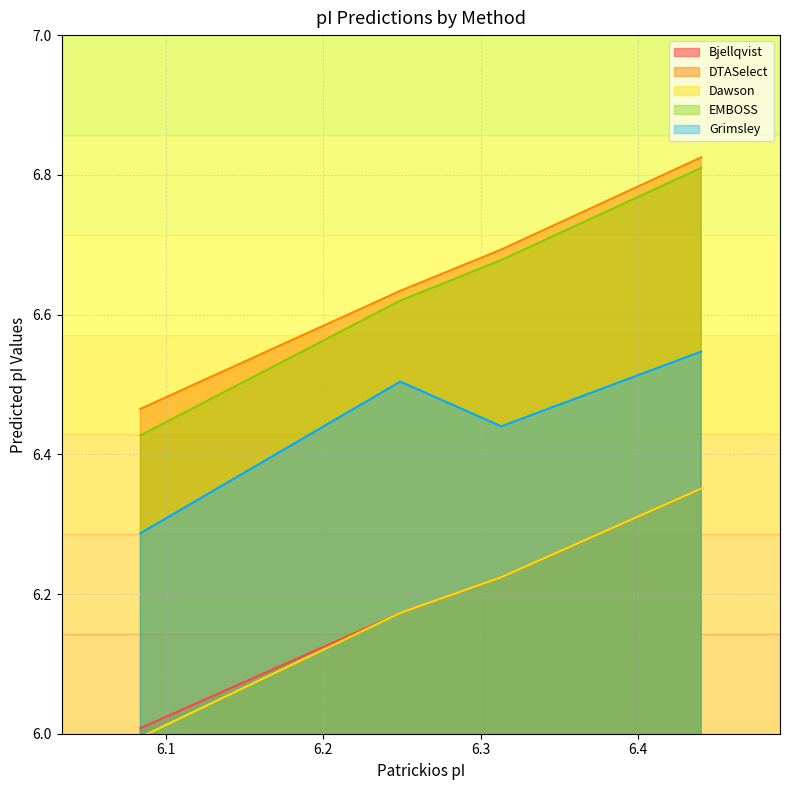

Which series has the widest spread of values?

EMBOSS